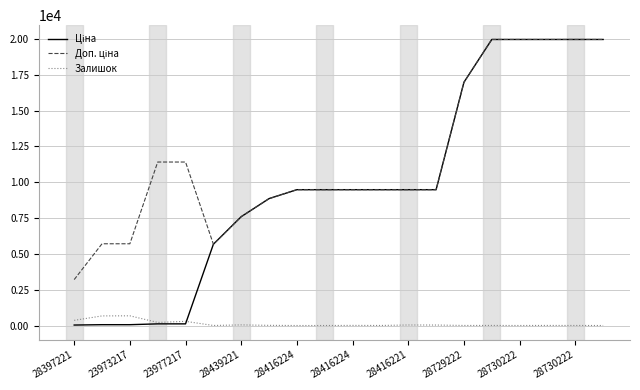

What is the greatest value displayed?

19964.2